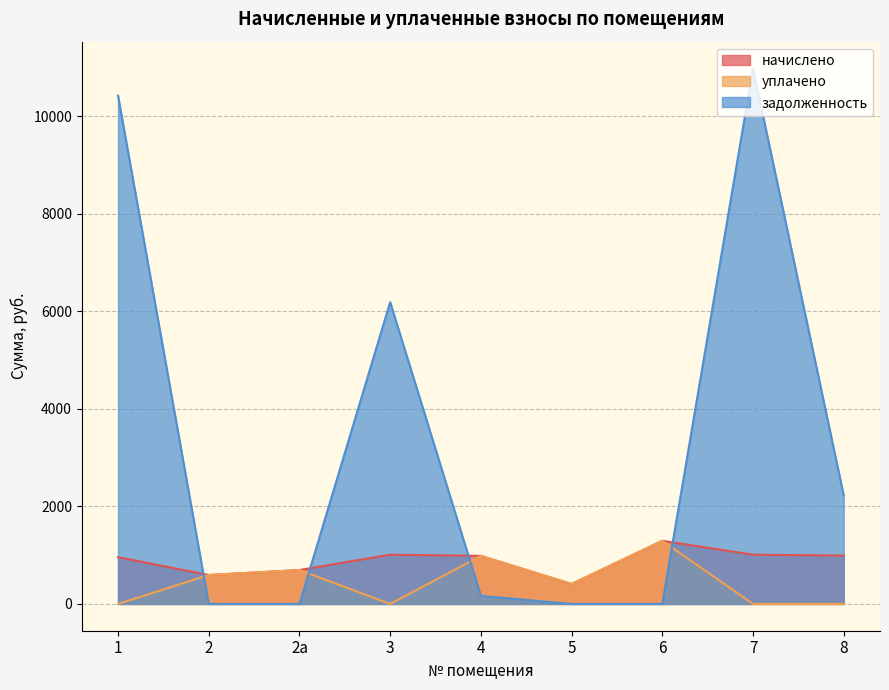

Reading right to left, extract all data points from this chart.

начислено: 8=992.3	7=1010.7	6=1295.1	5=409.2	4=986.2	3=1010.7	2а=695.6	2=593.3	1=959.6
уплачено: 8=0.0	7=0.0	6=1295.1	5=409.2	4=986.2	3=0.0	2а=695.6	2=593.3	1=0.0
задолженность: 8=2224.6	7=10982.8	6=0.0	5=0.0	4=164.4	3=6190.1	2а=0.0	2=0.0	1=10427.3